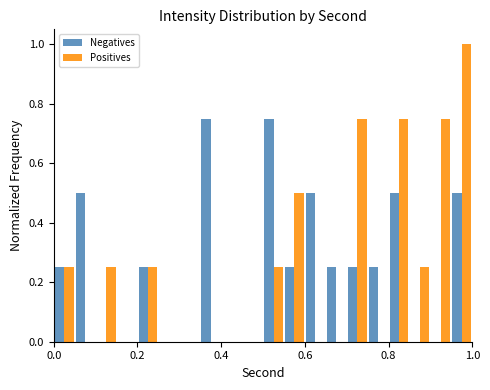

Count the number of categories in the chart.

20